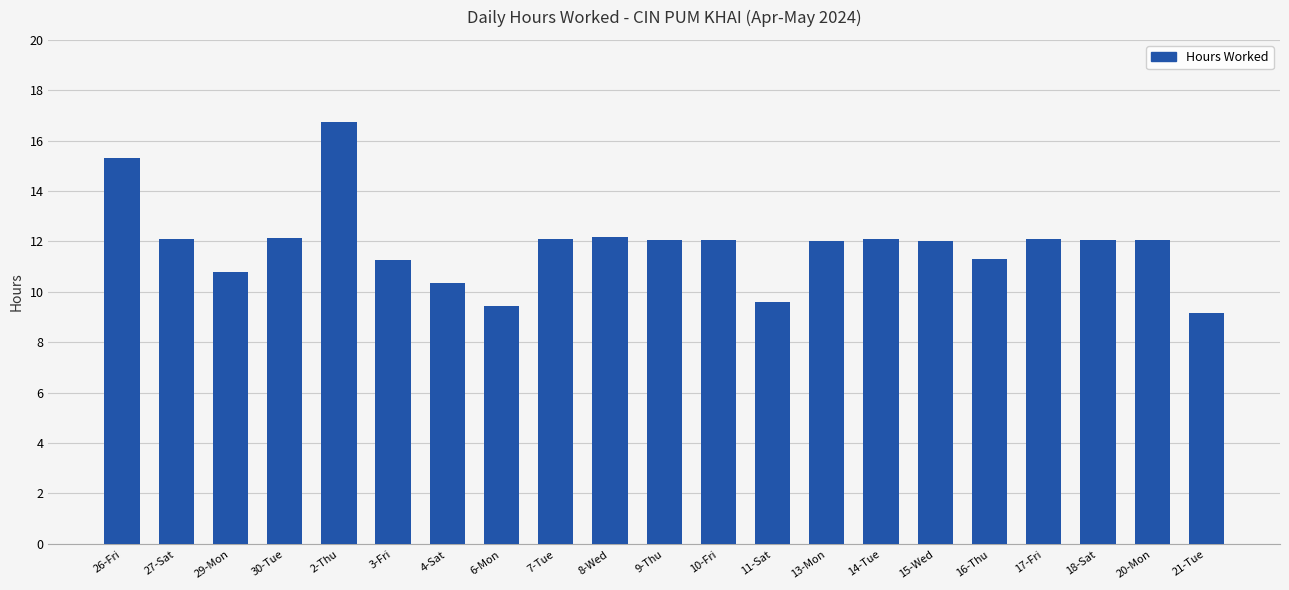

What is the ratio of the value at 21-Tue to the value at 15-Wed?

0.8